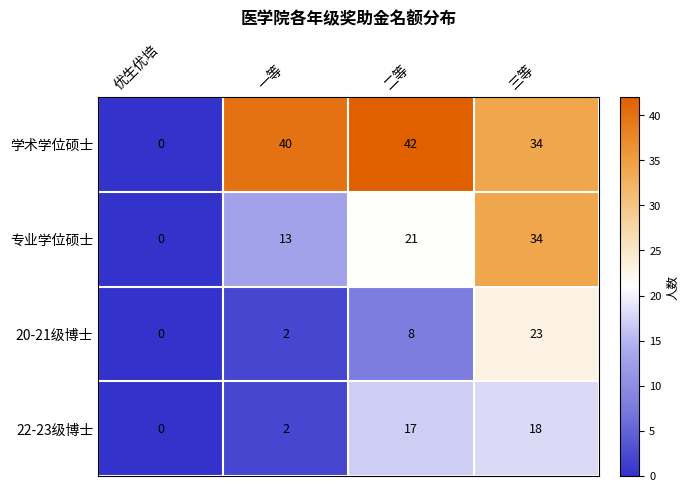

How many 专业学位硕士 values are between 13 and 34?

3